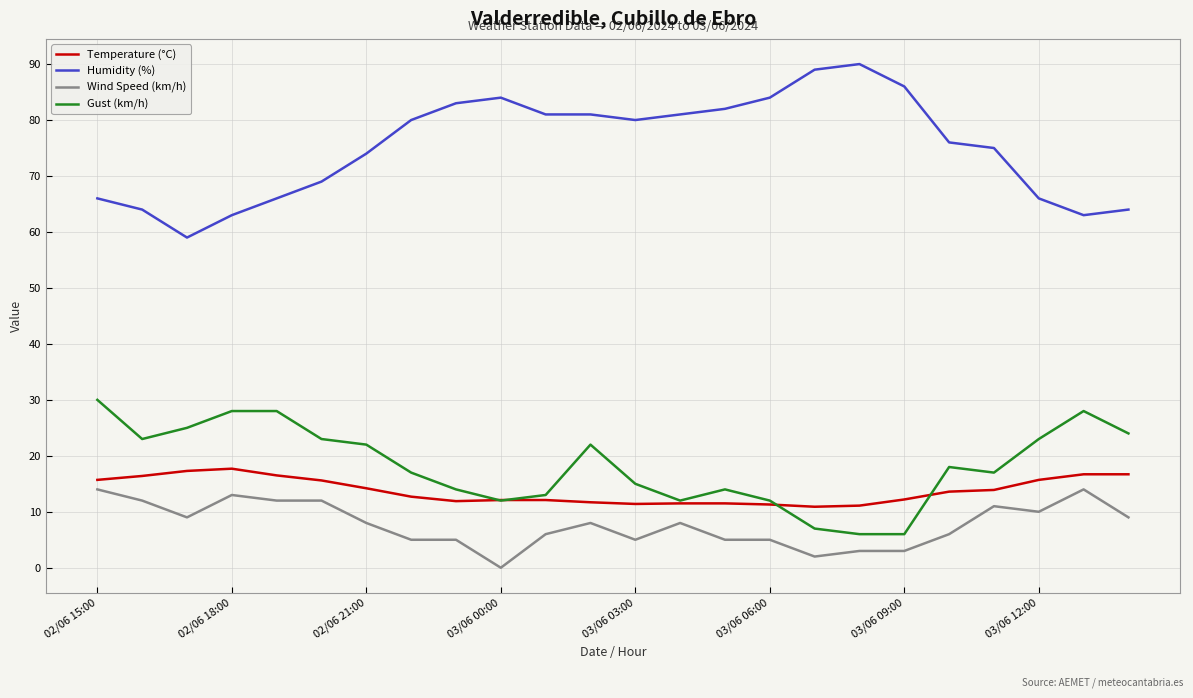

What is the difference between the second highest and second lowest values in the Temperature (°C) series?

6.2